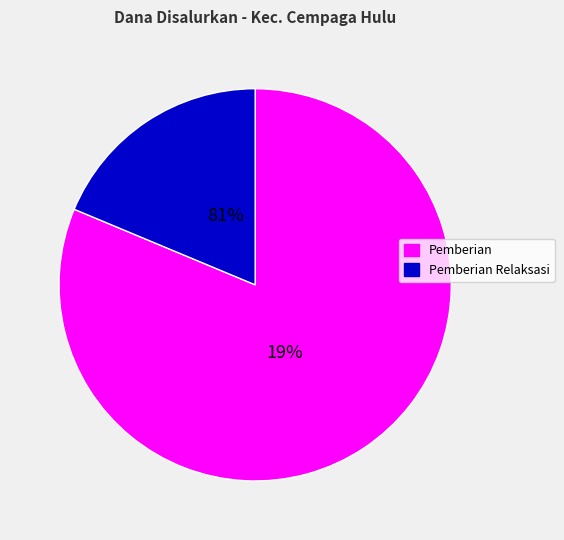

Is SD NEGERI 3 PUNDU the majority of the pie?

No